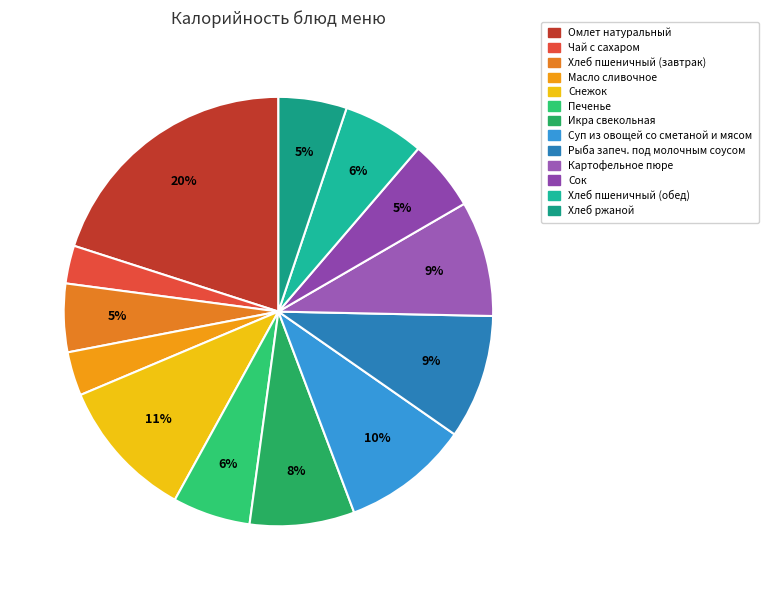

Count the number of slices in the pie.

13